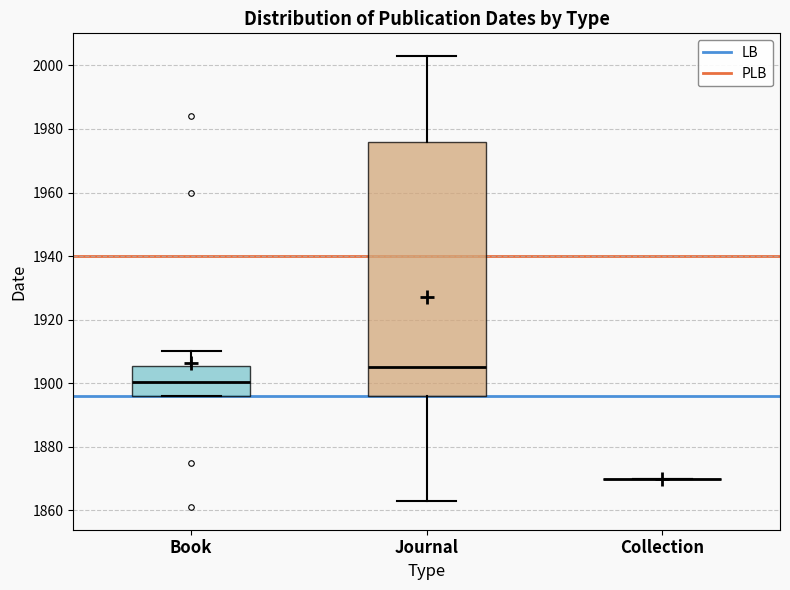

Reading left to right, transcribe this box plot: for each box, give where its median line is, the range the box spans, and where its two whiskers end, as read against the y-axis. The values are not printed on the chart, so give them approximately, as read against the axis.

Book: median 1900, box 1896 to 1906, whiskers 1896 to 1910
Journal: median 1906, box 1896 to 1976, whiskers 1864 to 2004
Collection: box collapsed to a line at 1870, whiskers 1870 to 1870